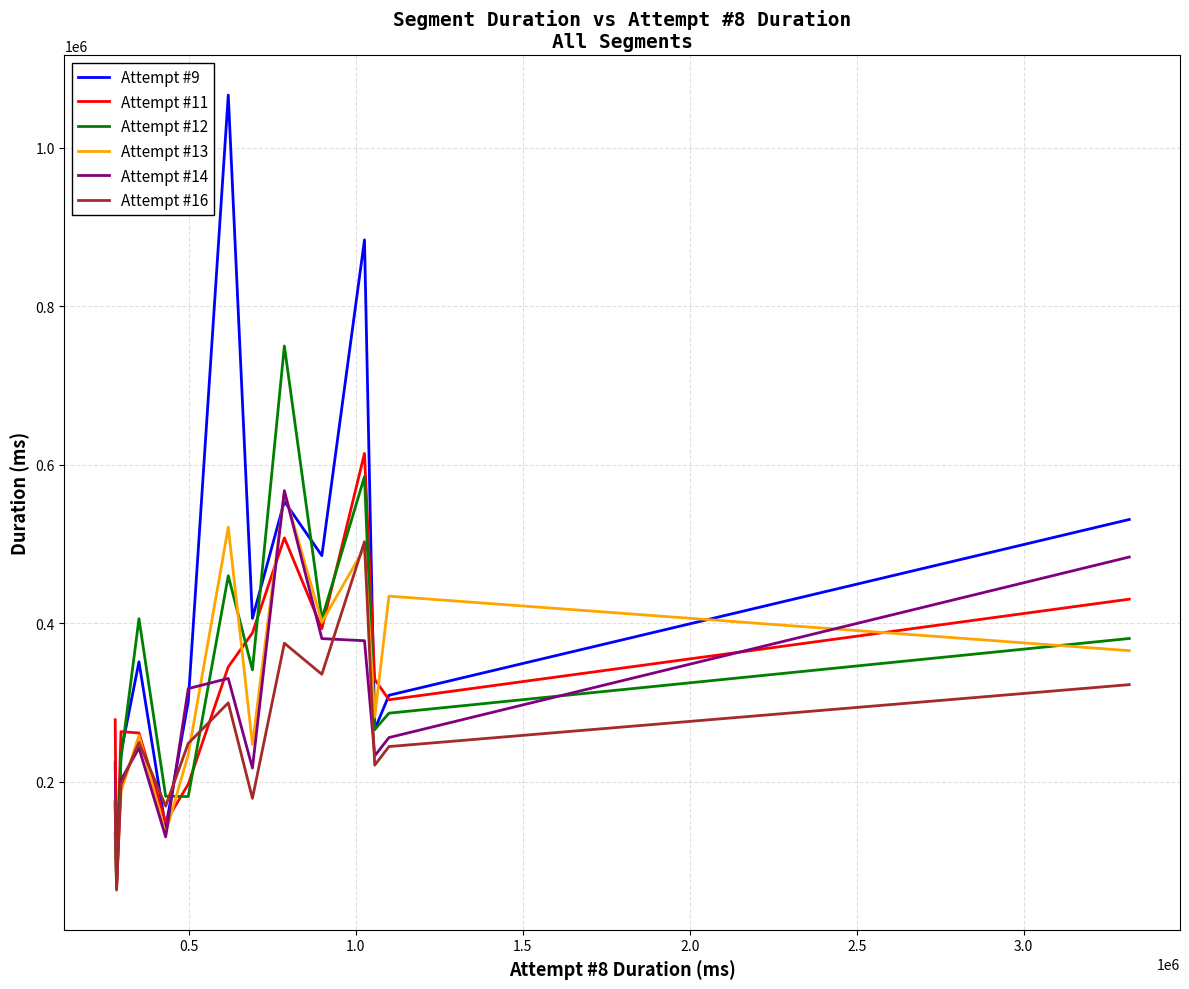

What is the lowest value of the Attempt #11 series?

73164